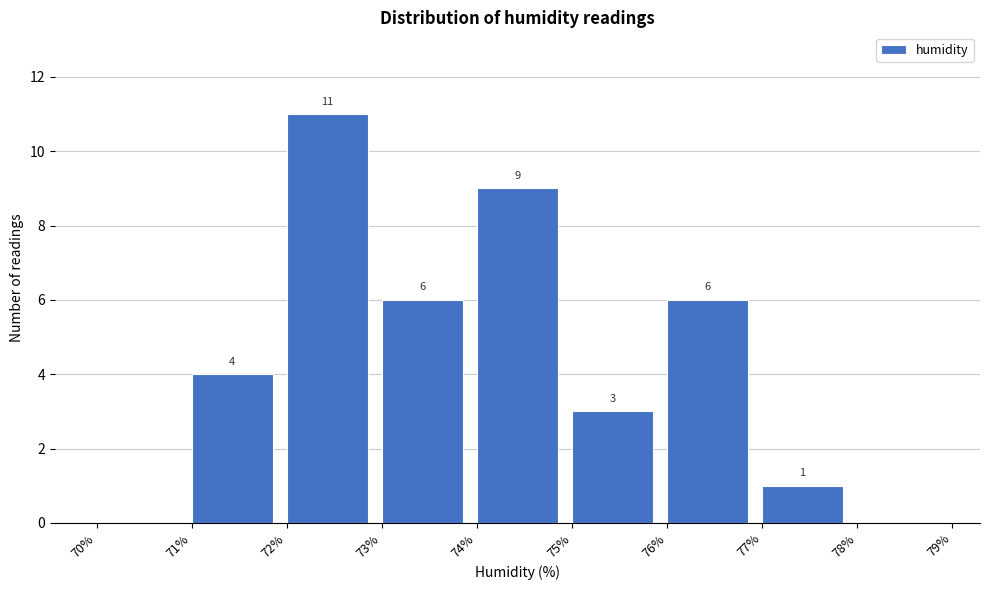

Over which range of the x-axis is the bar tallest?

72% to 73%